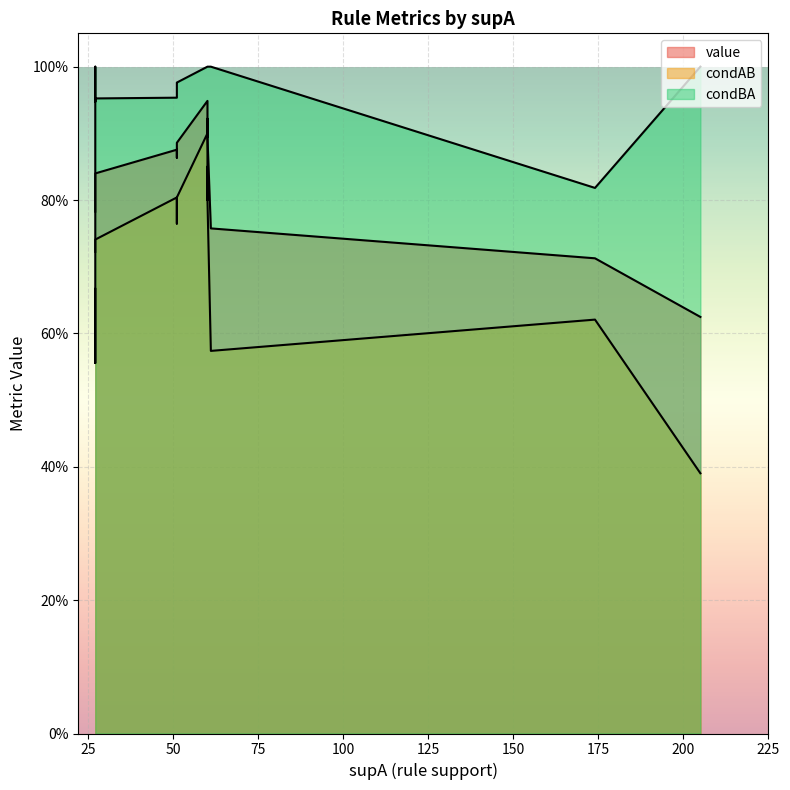

True or false: condAB has more than 0 points higher than both neighbors.

True